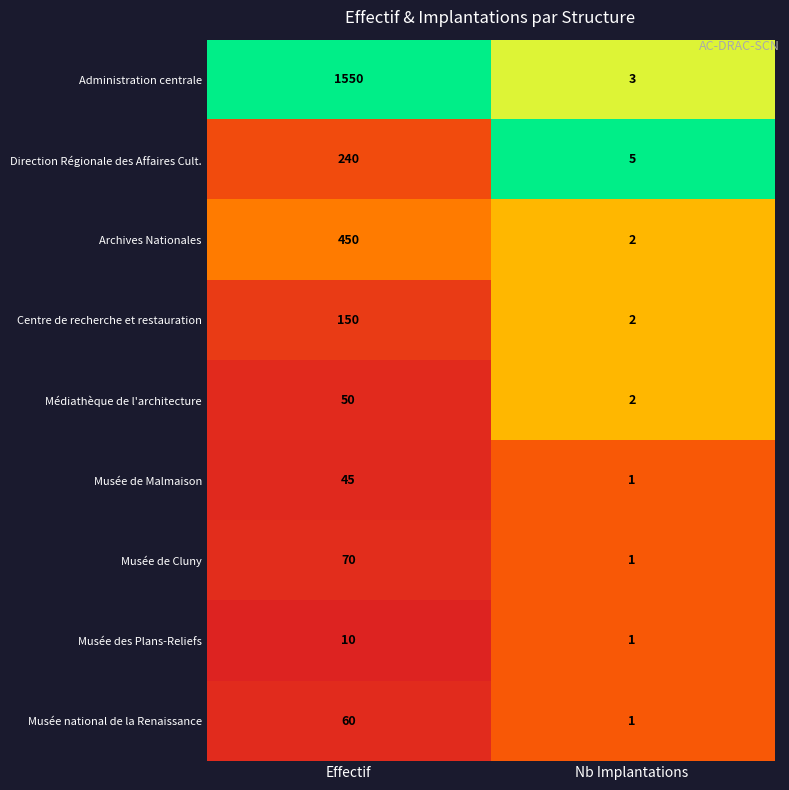

Is it true that Médiathèque de l'architecture equals 1 at Nb Implantations?

False